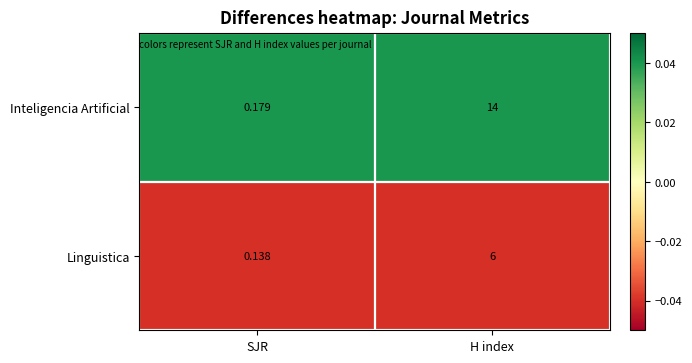

Between SJR and H index, which series saw the biggest shift?

Inteligencia Artificial